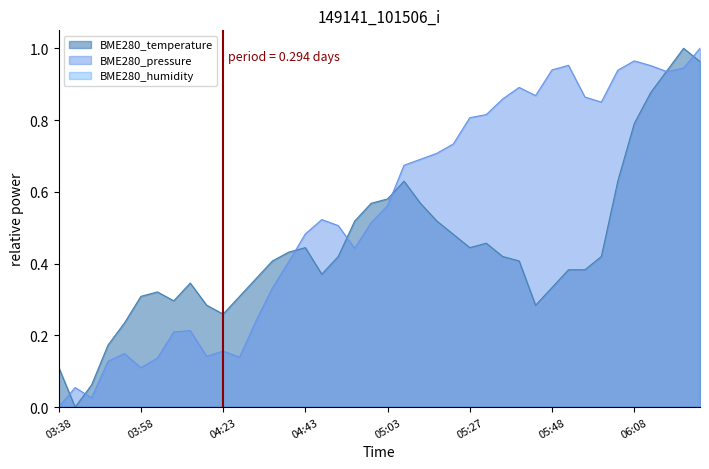

Count the number of categories in the chart.

40